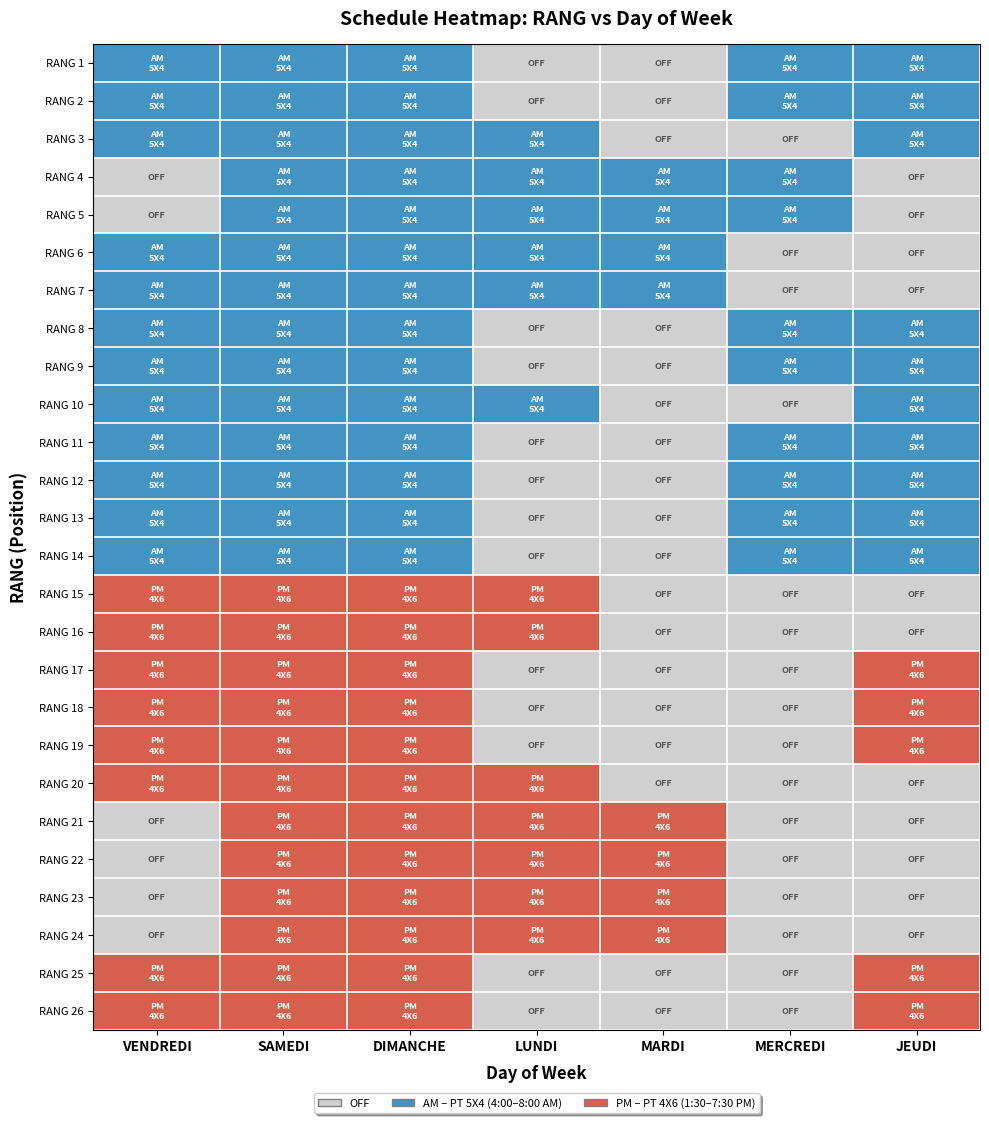

How many series are shown in this chart?

26